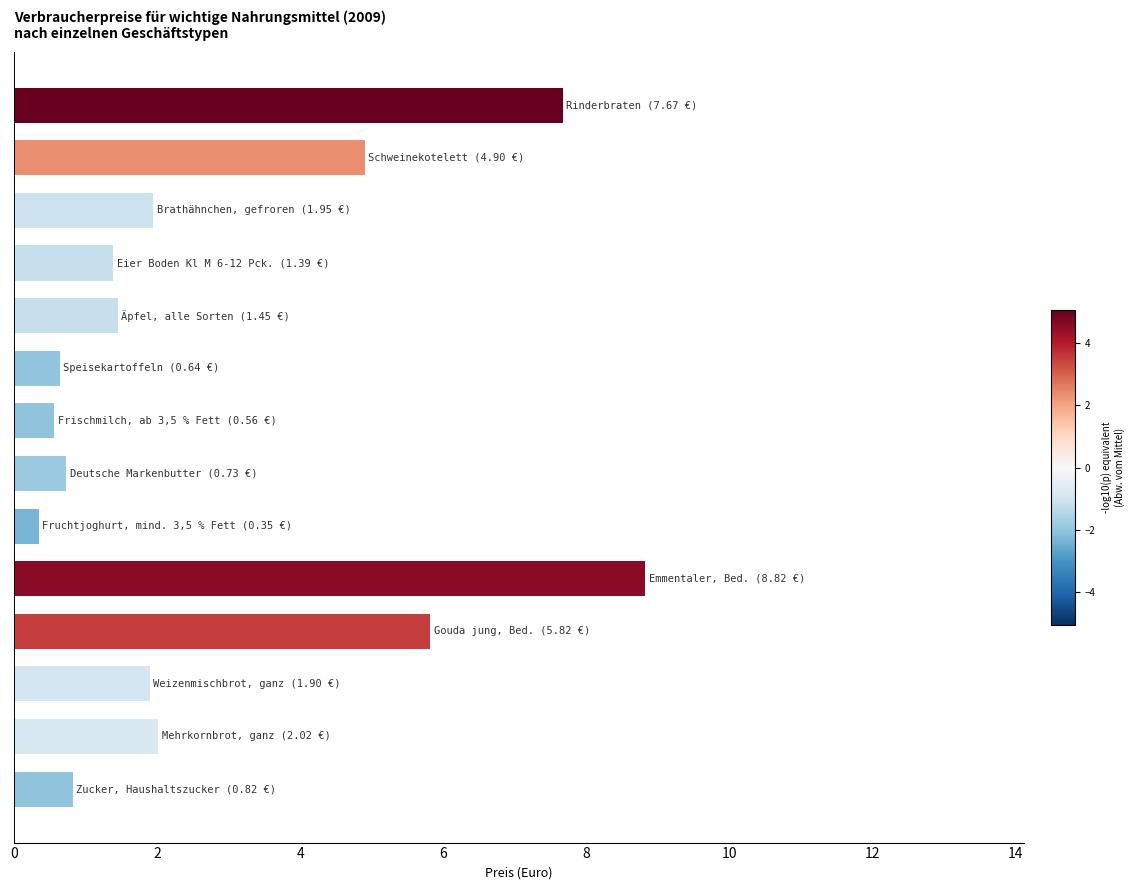

What is the difference between the maximum and minimum values?

8.5